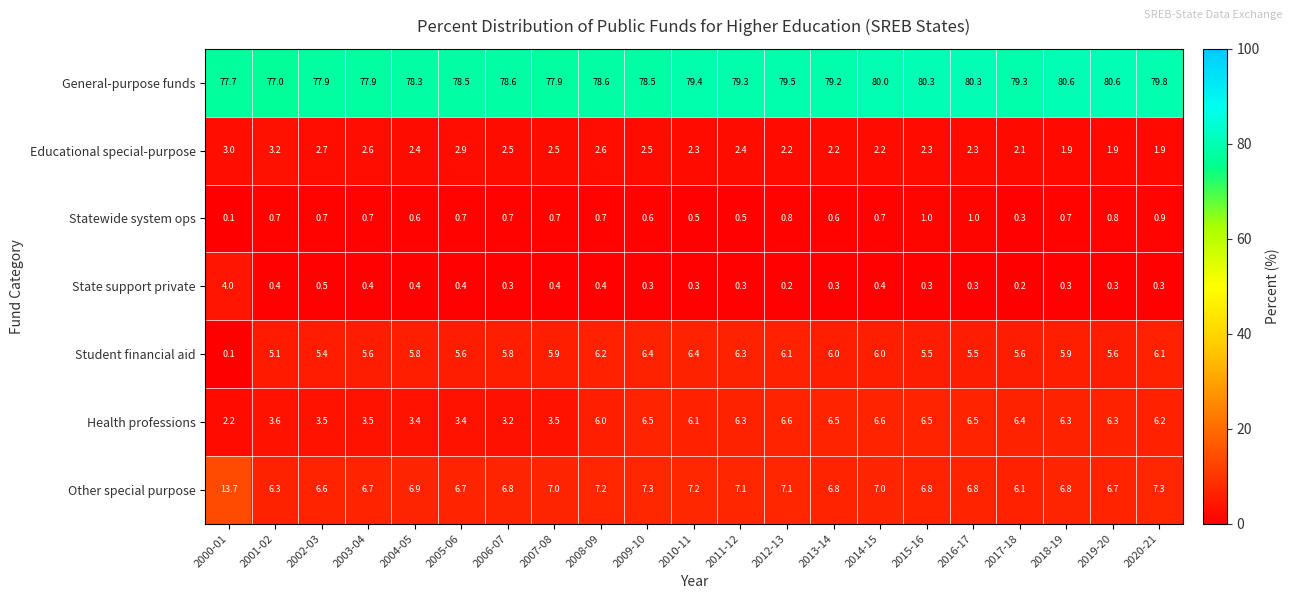

Is the value of State support private at 2005-06 greater than the value of Health professions at 2000-01?

No